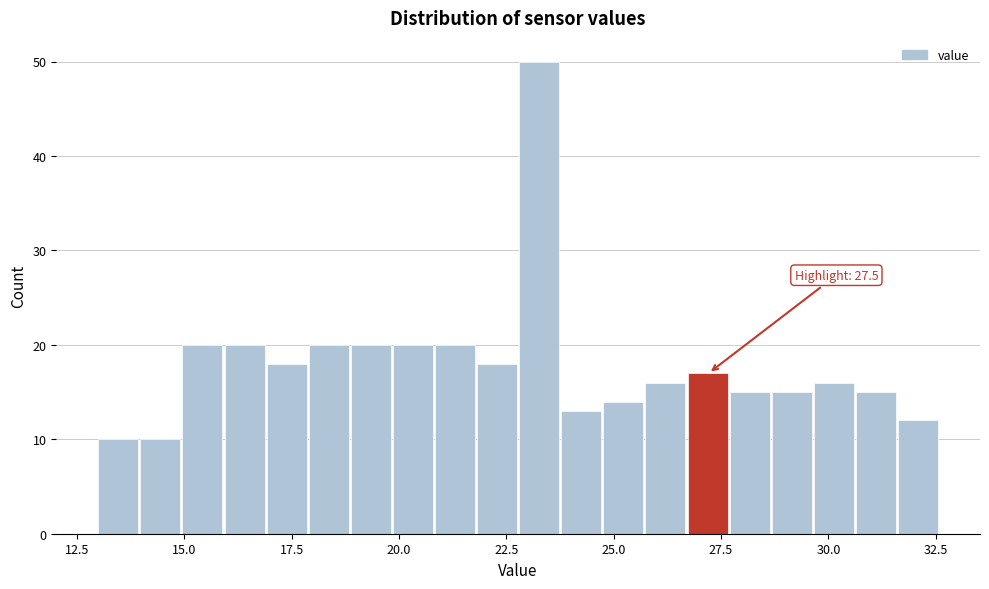

Read against the x-axis, roughly where is the centre of the tallest bar?

23.5